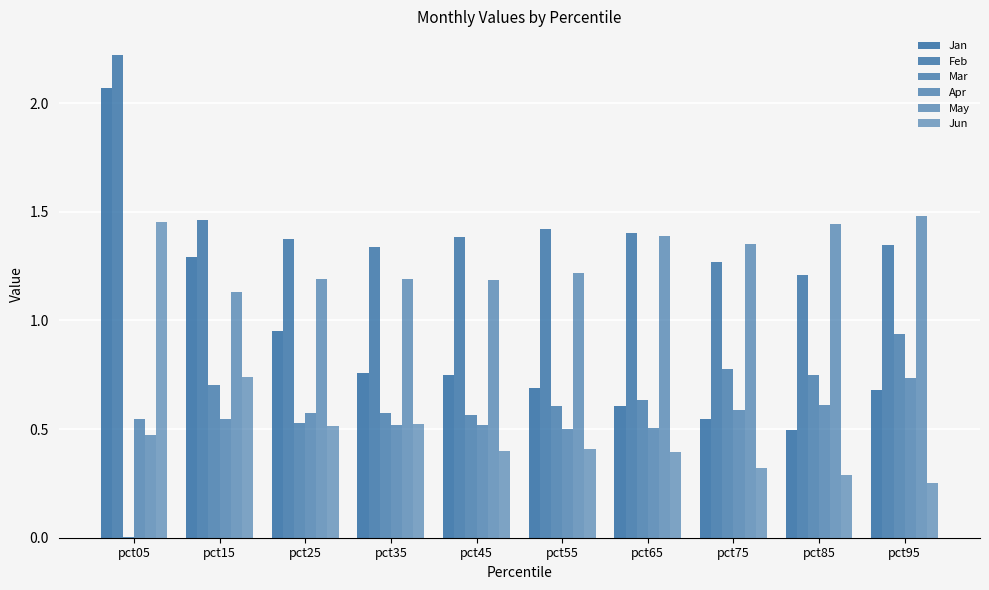

How many categories are shown in the chart?

10